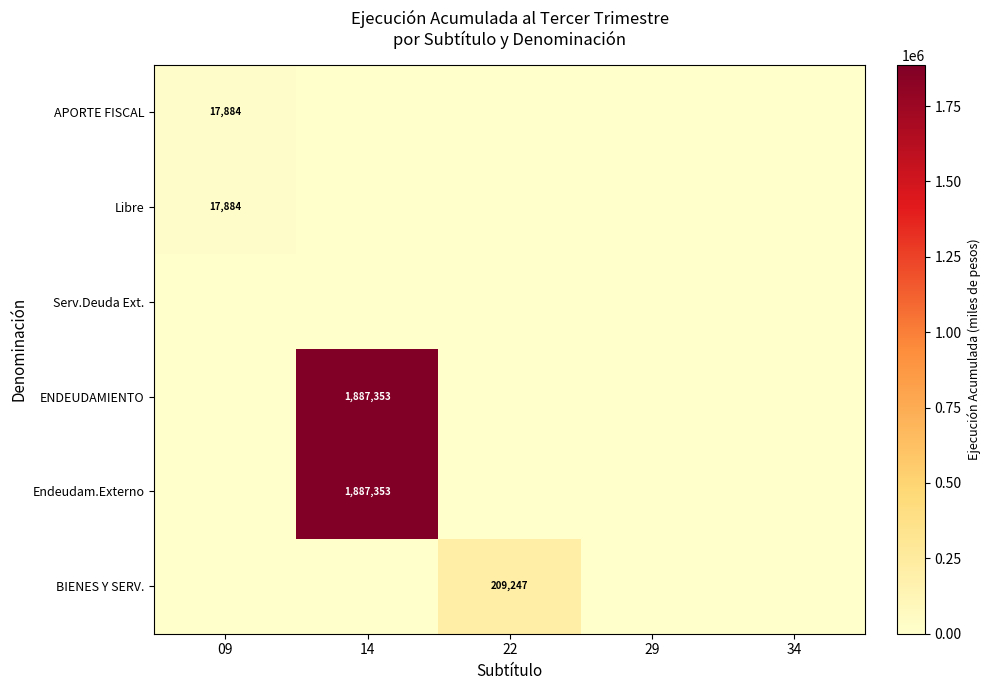

List the labels in order of Libre value, largest first.

09, 14, 22, 29, 34